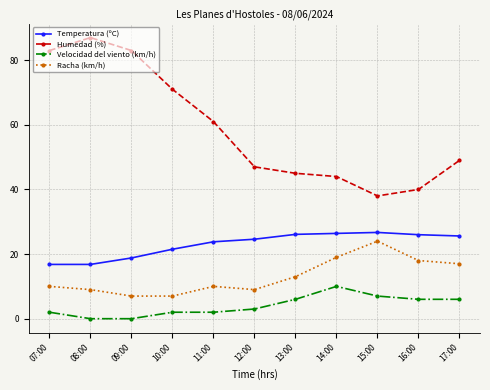

True or false: Humedad (%) and Racha (km/h) cross at least once.

False